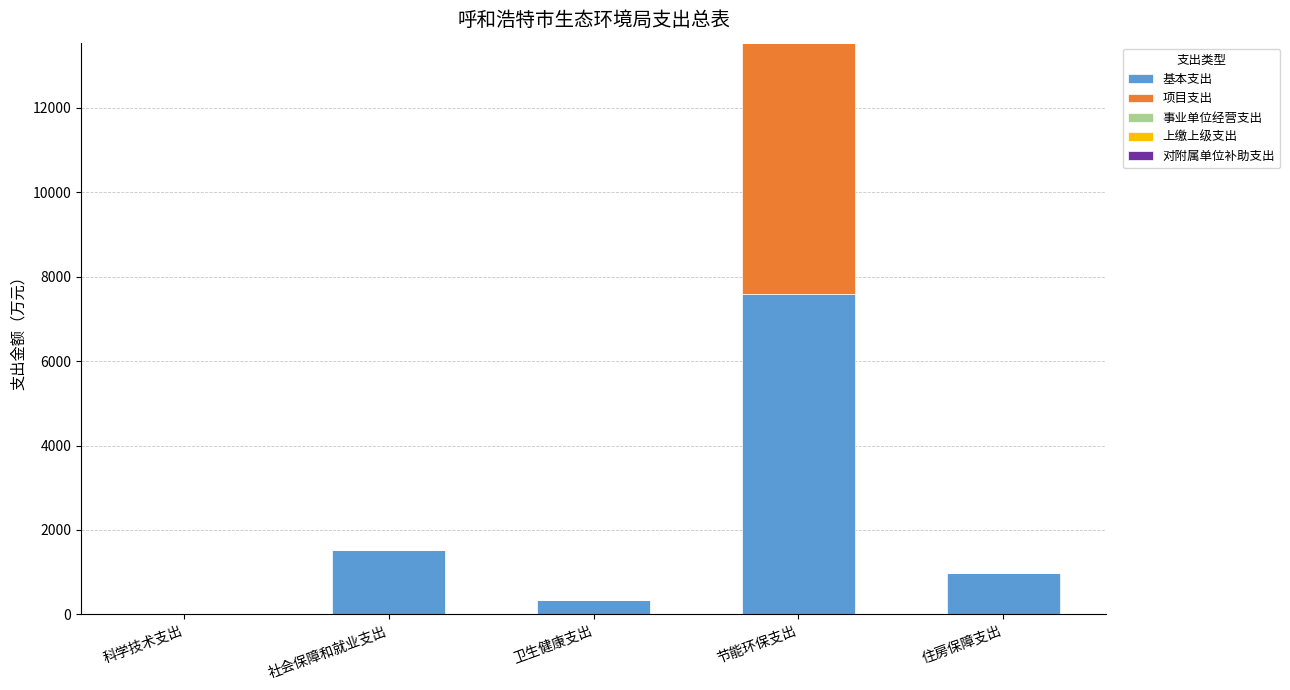

Are the bars horizontal?

No